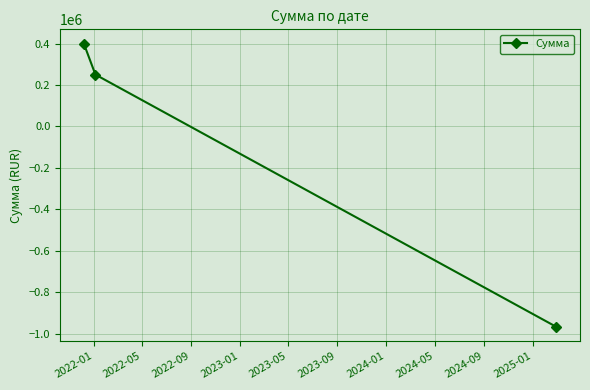

What is the average value?

-105545.5